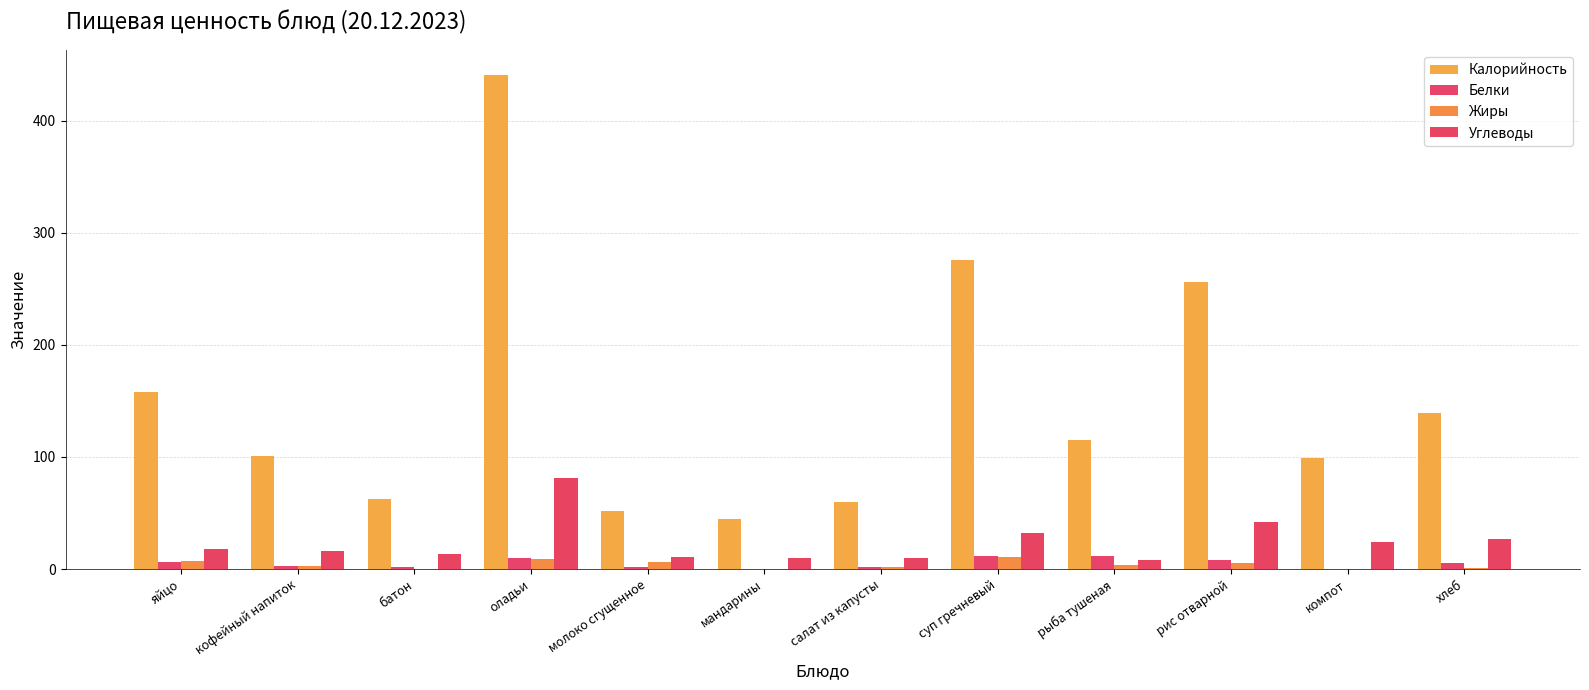

Reading left to right, transcribe all the data shown in this chart.

Калорийность: 158.0	101.0	62.5	441.0	52.0	45.0	60.0	275.6	115.0	256.0	99.0	139.0
Белки: 6.0	3.0	2.0	10.0	2.0	0.0	2.0	12.0	12.0	8.0	0.0	5.0
Жиры: 7.0	3.0	0.2	9.0	6.0	0.0	2.0	11.0	4.0	5.0	0.0	1.0
Углеводы: 18.0	16.0	13.1	81.0	11.0	10.0	10.0	32.0	8.0	42.0	24.0	27.0